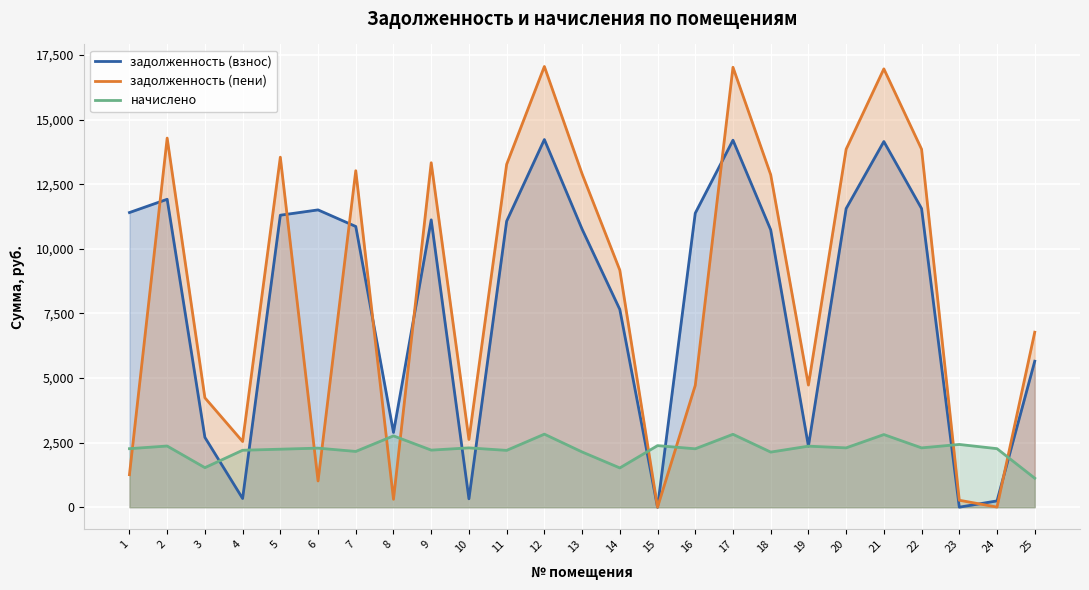

Does the chart display data point markers on the line(s)?

No